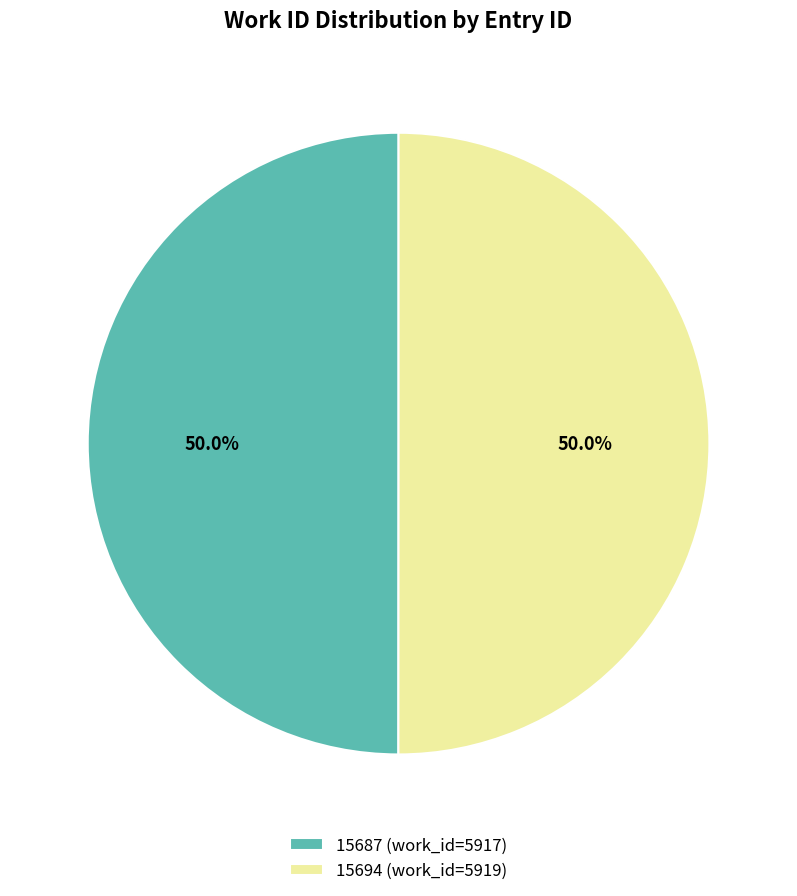

What portion of the pie excludes 15694?

50.0%